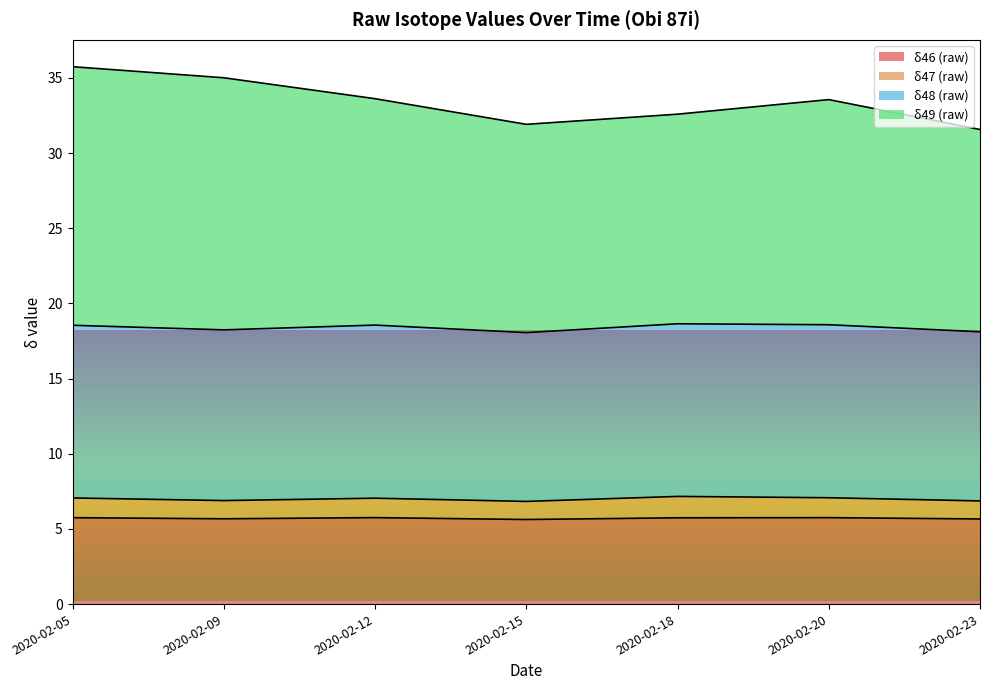

True or false: δ46 (raw) has a value of 8.9 at 2020-02-23.

False